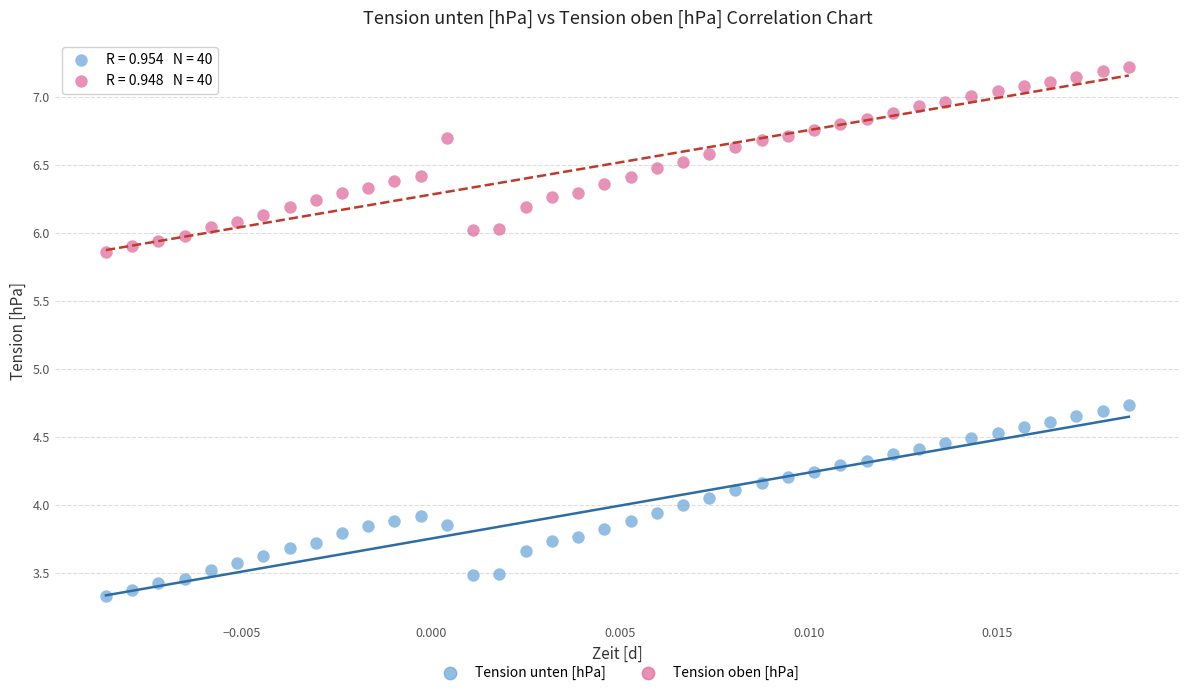

Which series reaches the minimum Y coordinate?

Tension unten [hPa]